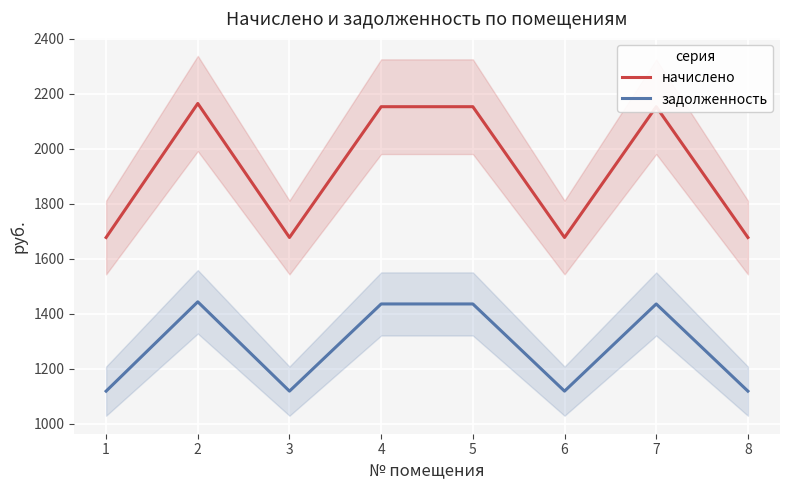

What is the difference between the highest and lowest values at 7?

717.6